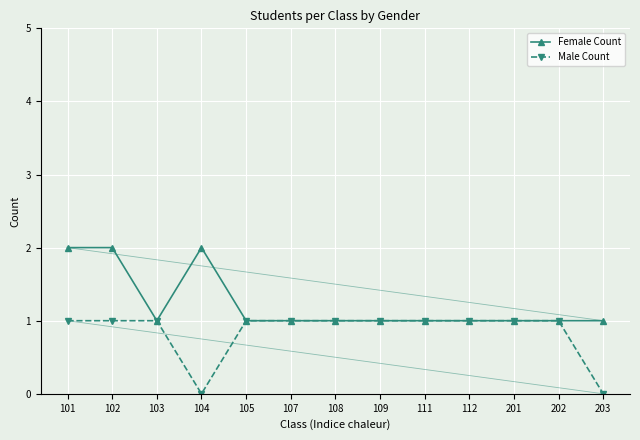

Rank the series by their maximum value, from highest to lowest.

Female Count, Male Count